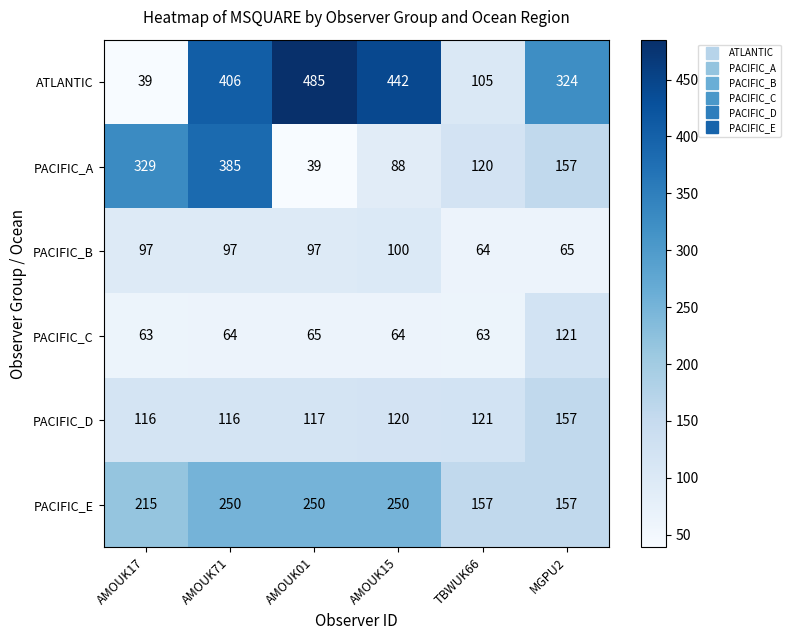

How many series are shown in this chart?

6